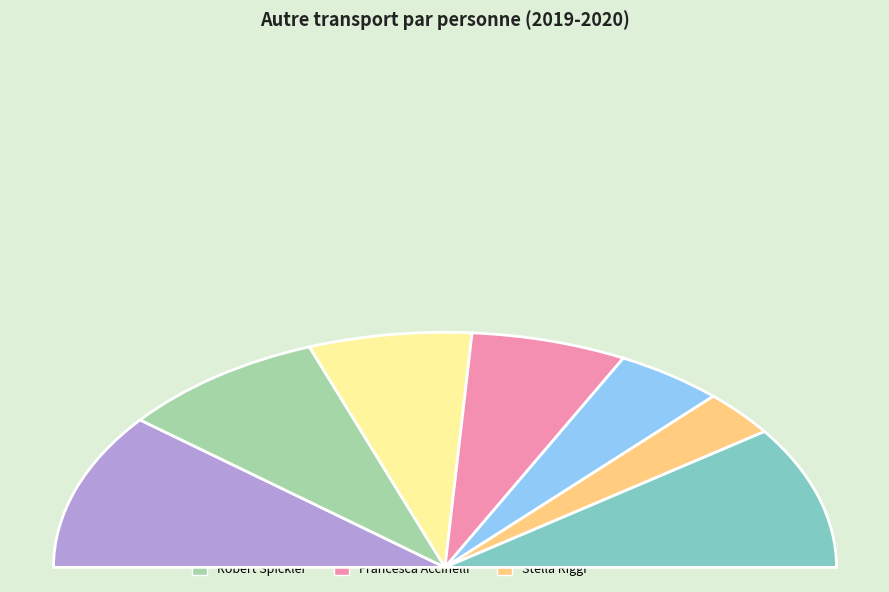

Does Francesca Accinelli represent more than half of the total?

No